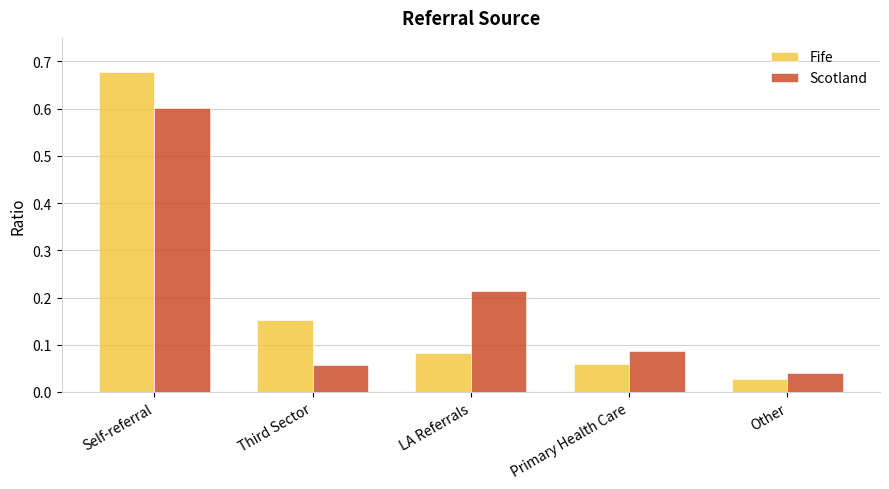

What are all the series names shown in the legend?

Fife, Scotland